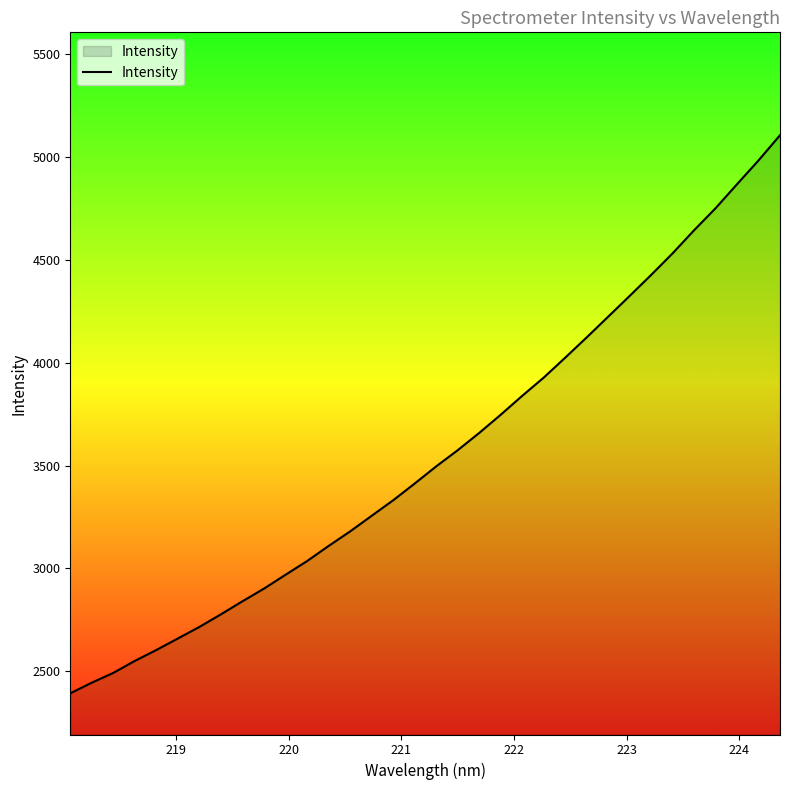

What is the maximum value shown in the chart?

5105.6